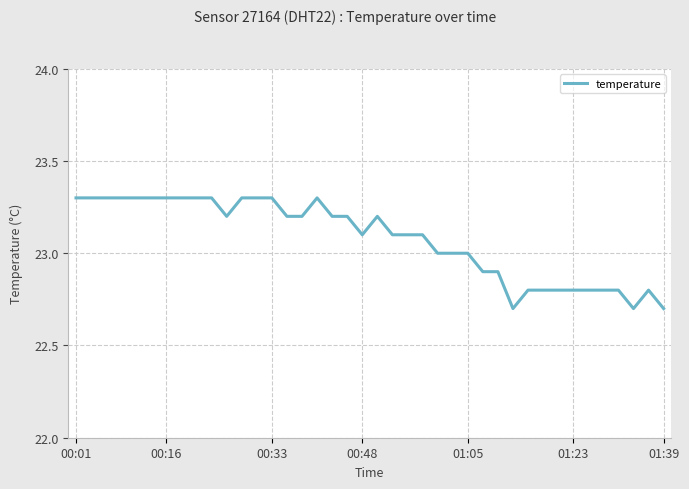

What is the minimum value shown in the chart?

22.7